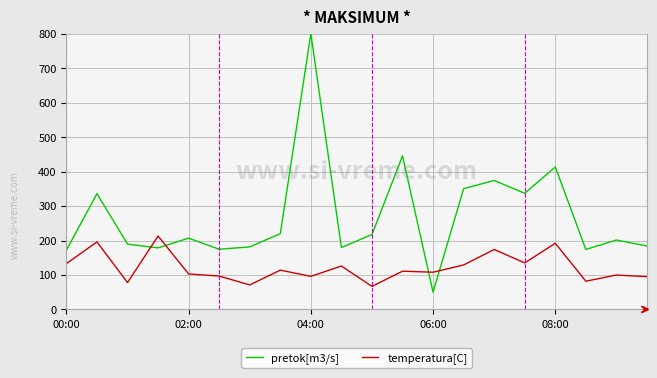

How many values in the temperatura[C] series are below 111?

10